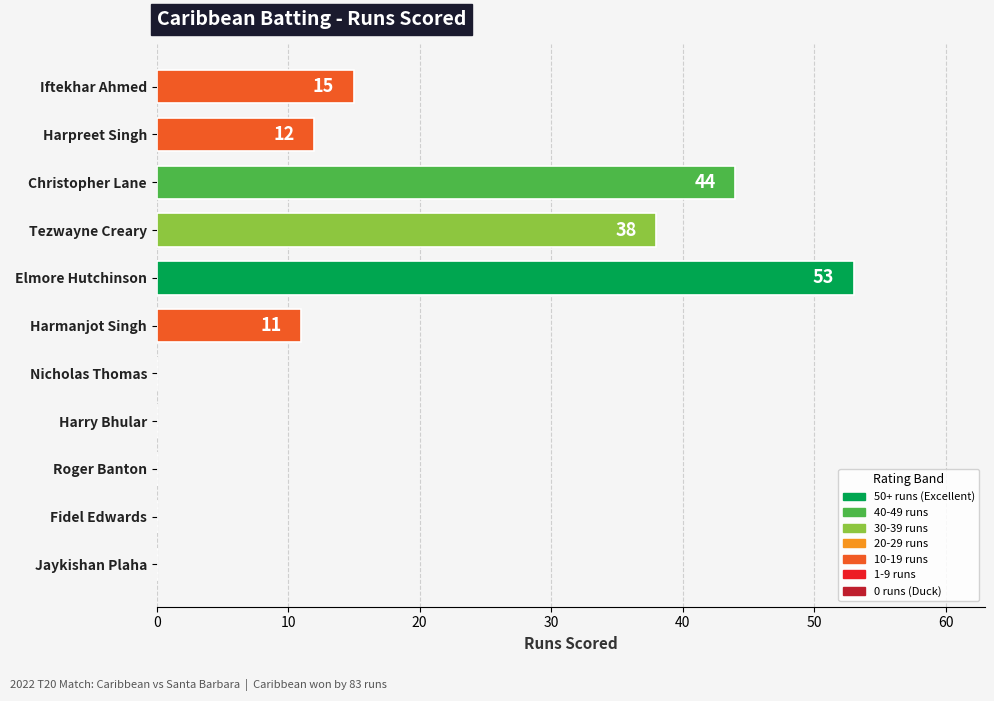

Between Tezwayne Creary and Iftekhar Ahmed, which is larger?

Tezwayne Creary